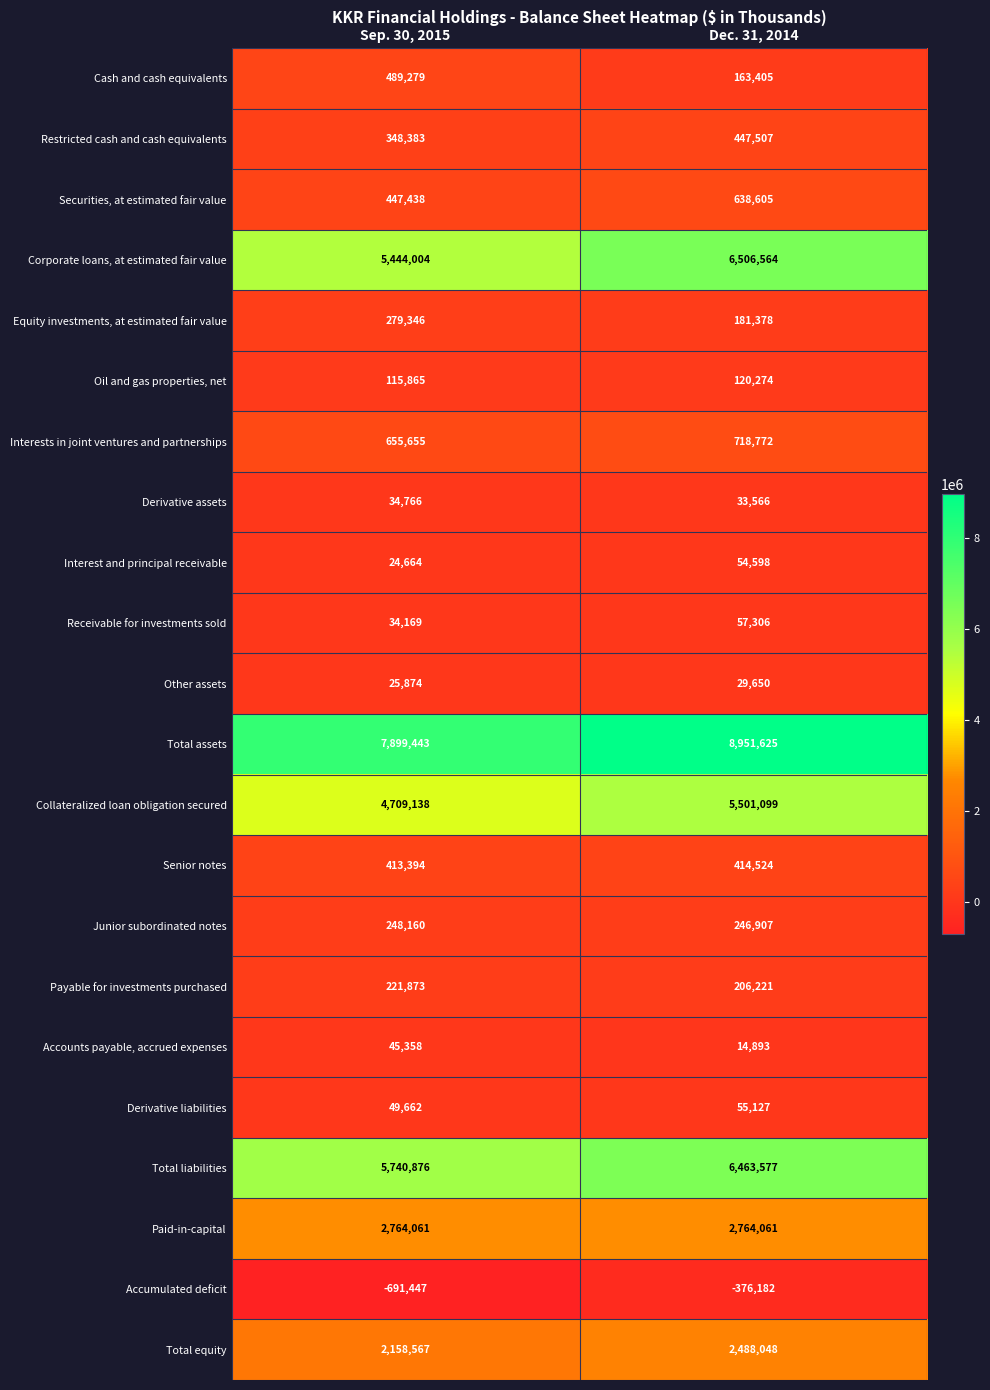

List the labels in order of Total liabilities value, smallest first.

Sep. 30, 2015, Dec. 31, 2014